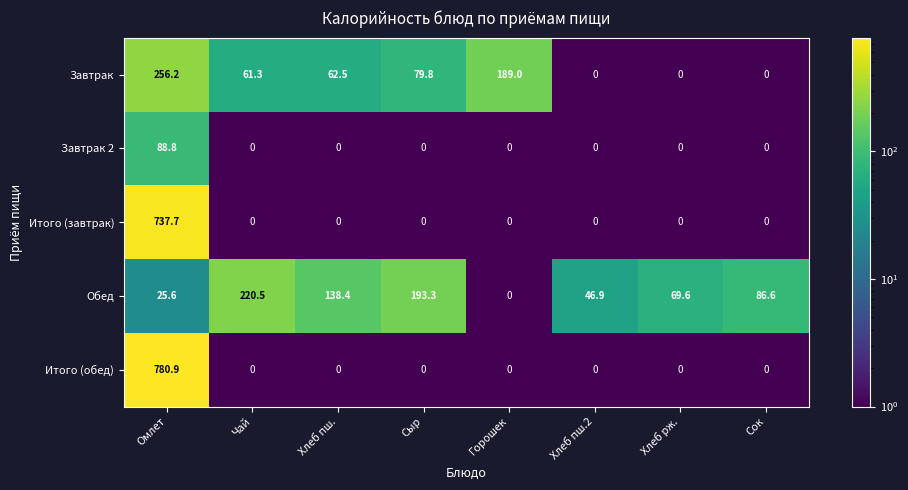

Which series has the largest range (max minus min)?

Итого (обед)